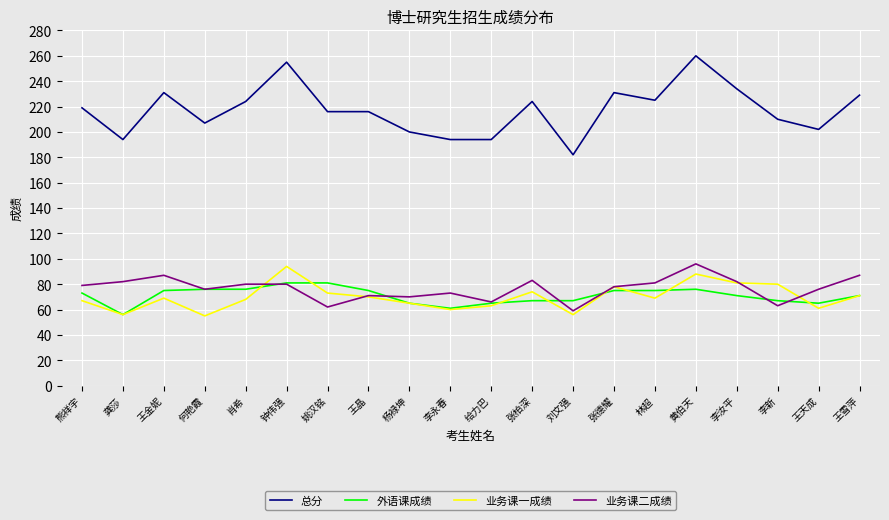

How many values in the 外语课成绩 series are below 73?

10